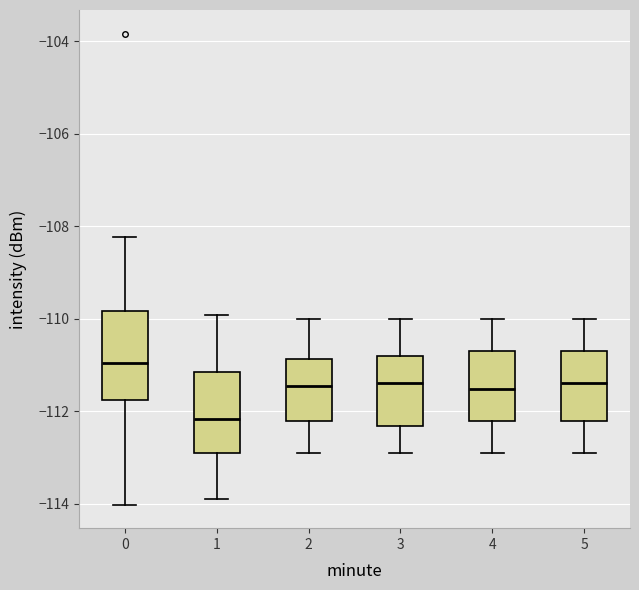

Reading left to right, read every box against the y-axis: the position of its median line, the range the box covers, and the ends of its whiskers. The values are not printed on the chart, so give them approximately, as read against the axis.

0: median -111.0, box -111.8 to -109.8, whiskers -114.0 to -108.2
1: median -112.2, box -113.0 to -111.2, whiskers -113.8 to -110.0
2: median -111.4, box -112.2 to -110.8, whiskers -113.0 to -110.0
3: median -111.4, box -112.4 to -110.8, whiskers -113.0 to -110.0
4: median -111.6, box -112.2 to -110.8, whiskers -113.0 to -110.0
5: median -111.4, box -112.2 to -110.8, whiskers -113.0 to -110.0